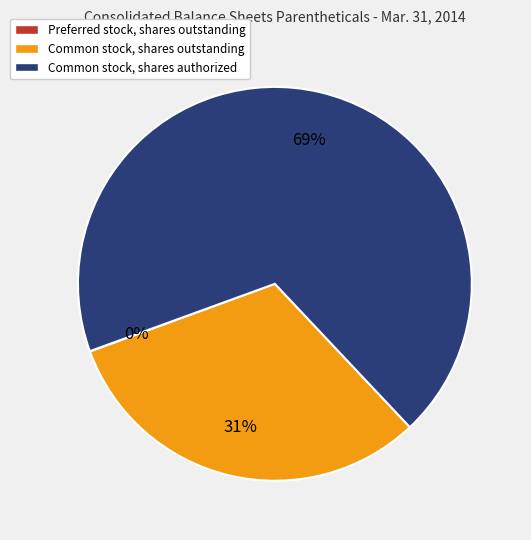

Approximately how many times larger is the value at Common stock, shares authorized compared to Common stock, shares outstanding?

2.2